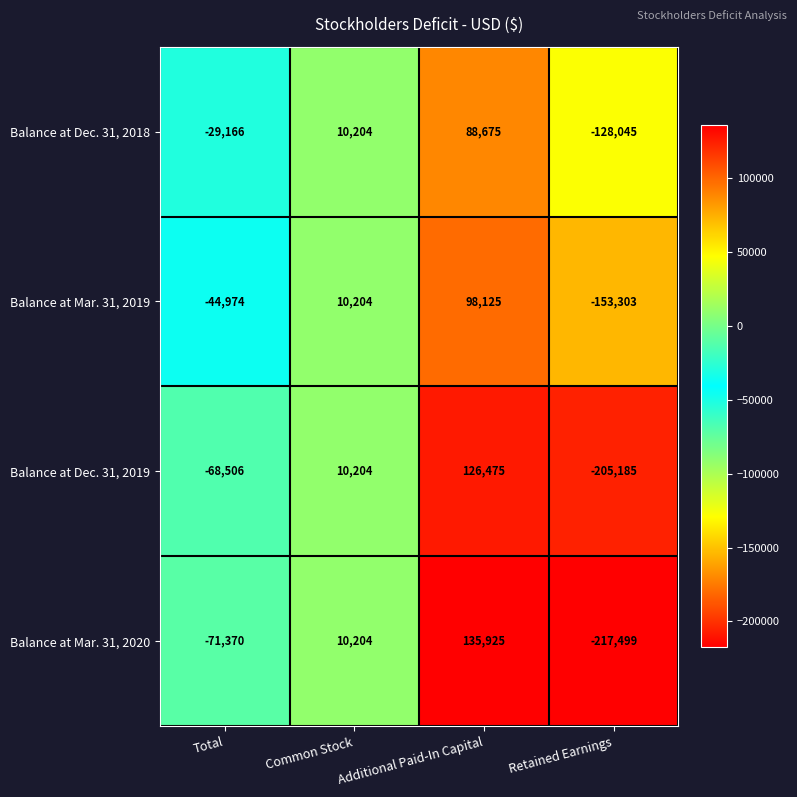

What is the sum of the Balance at Dec. 31, 2019 values at Total and Retained Earnings?

-273691